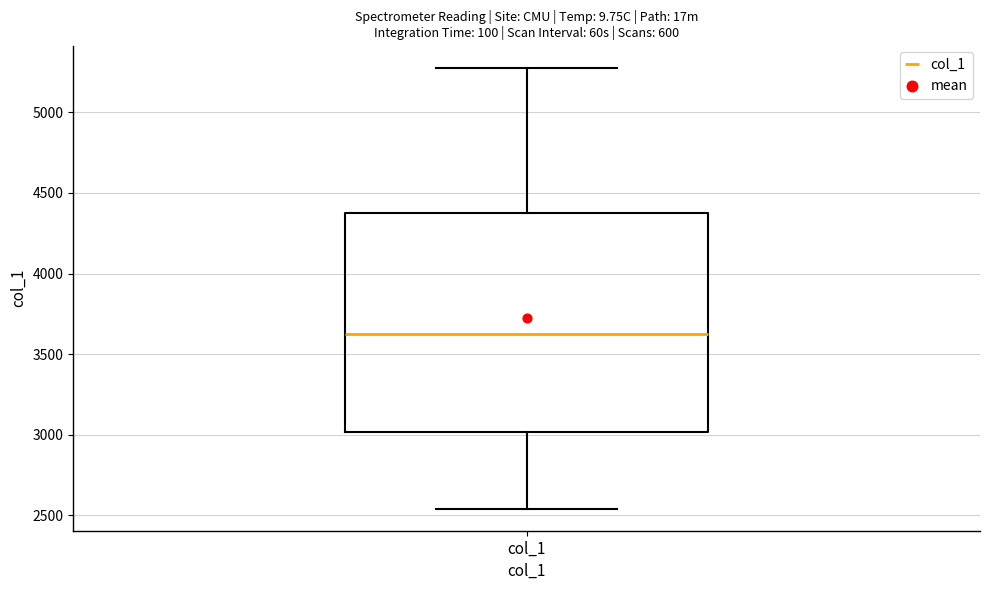

Transcribe this box plot: give where the median line is, the range the box spans, and where the two whiskers end, as read against the y-axis. The values are not printed on the chart, so give them approximately, as read against the axis.

median 3600, box 3000 to 4400, whiskers 2550 to 5300